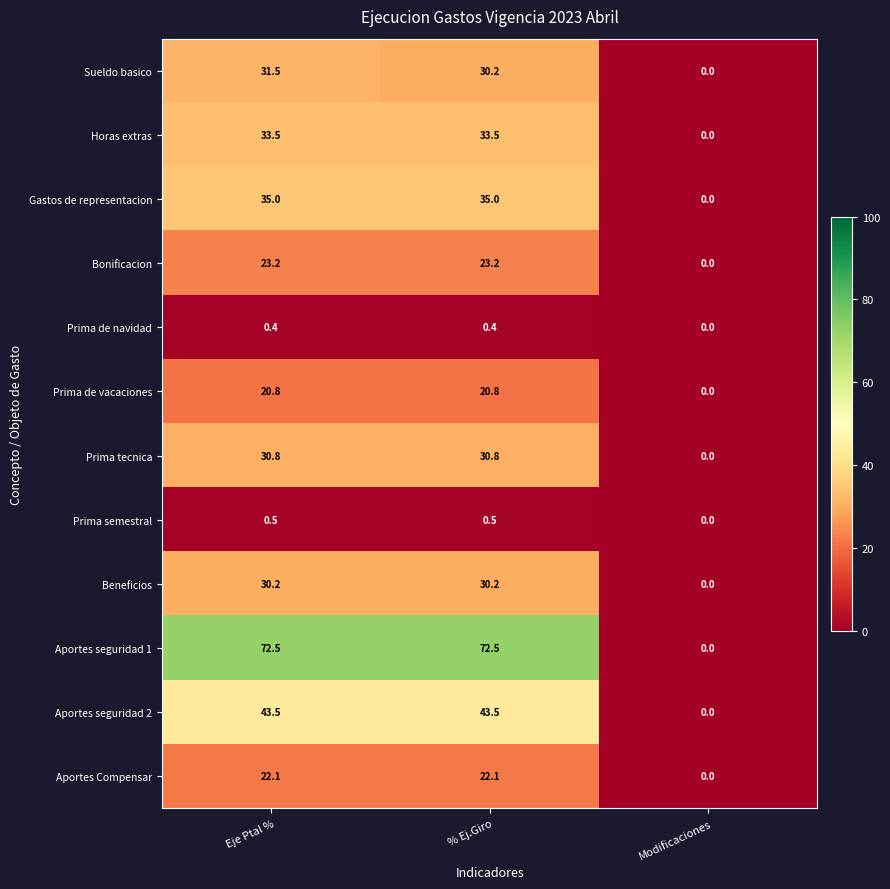

Where is Gastos de representacion nearest to the value 17?

Modificaciones